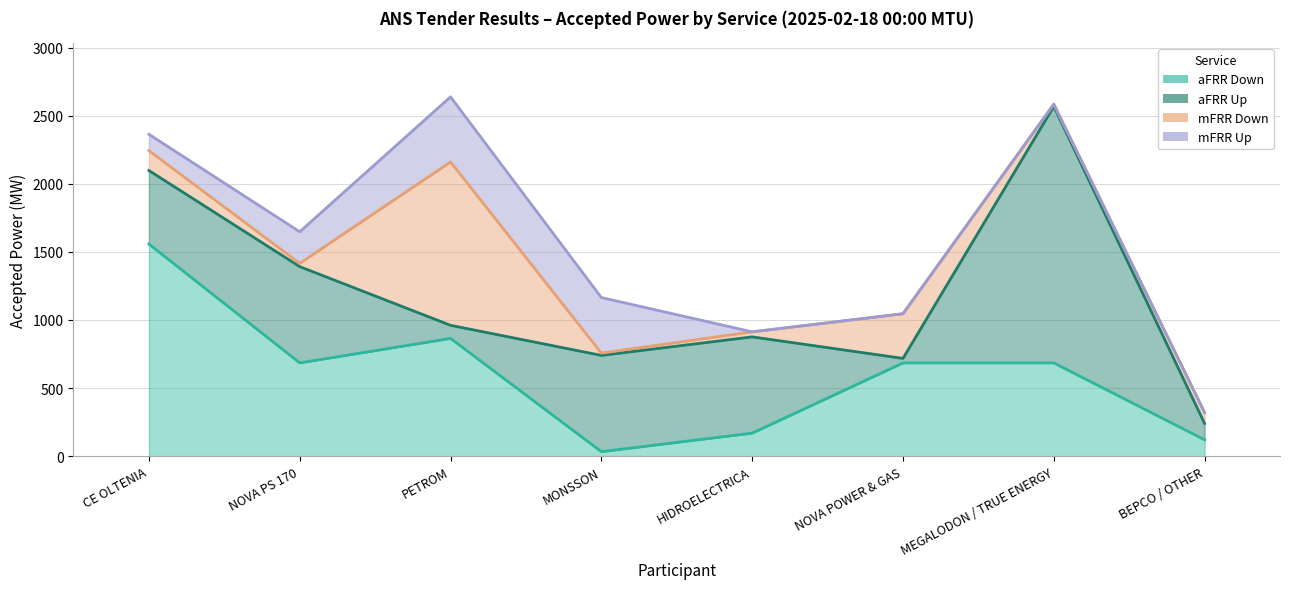

What is the highest value of the mFRR Down series?

1200